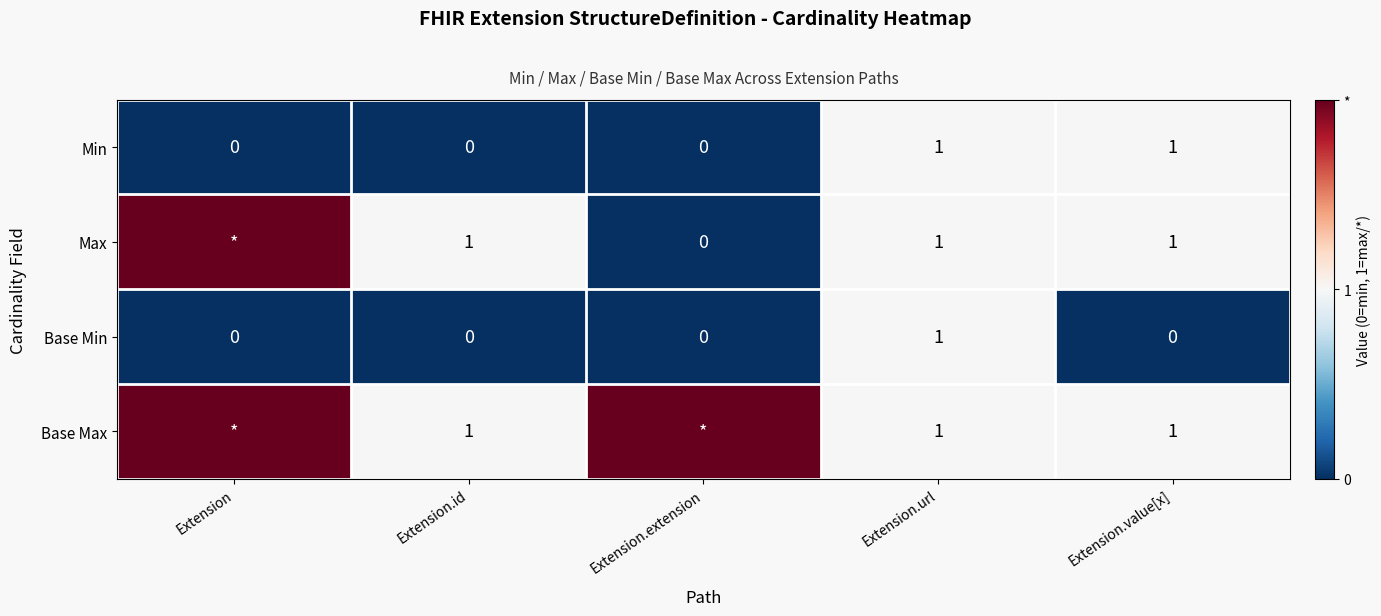

Count the number of data series in this chart.

4